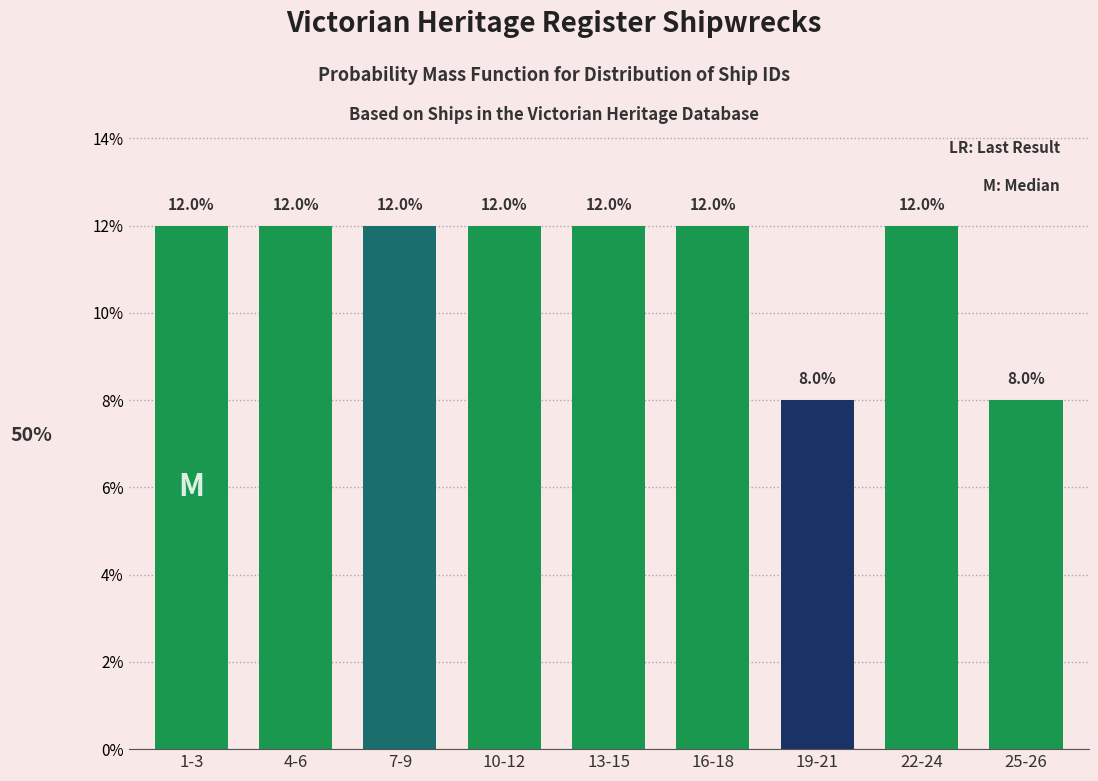

Reading right to left, what are all the values shown in this chart?

25-26=8	22-24=12	19-21=8	16-18=12	13-15=12	10-12=12	7-9=12	4-6=12	1-3=12